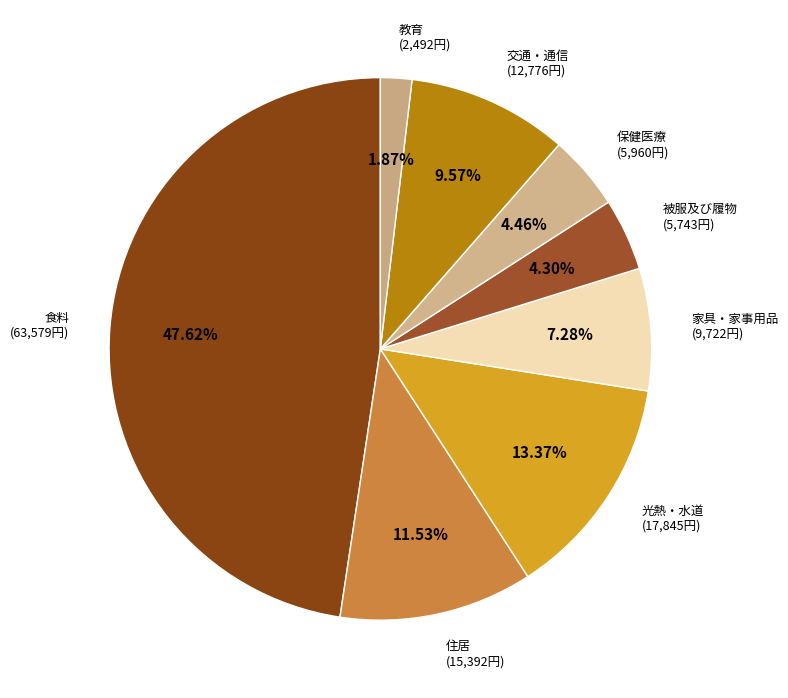

Between 交通・通信 and 光熱・水道, which is larger?

光熱・水道